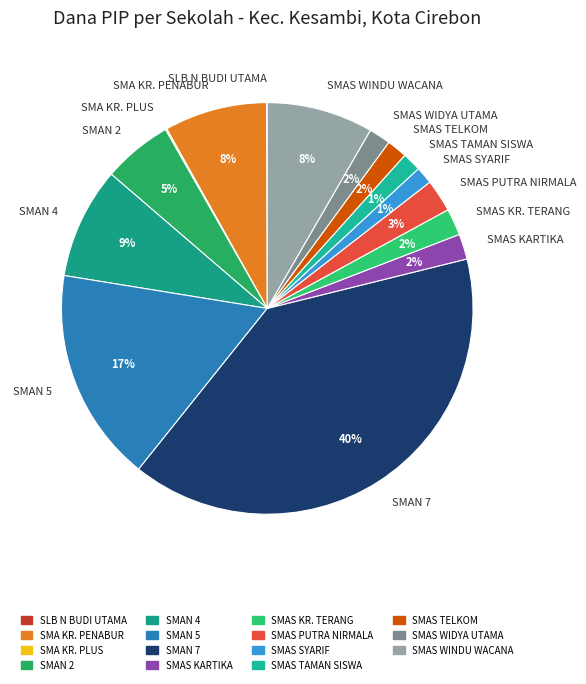

Between SMAS WINDU WACANA and SMAN 5, which is larger?

SMAN 5